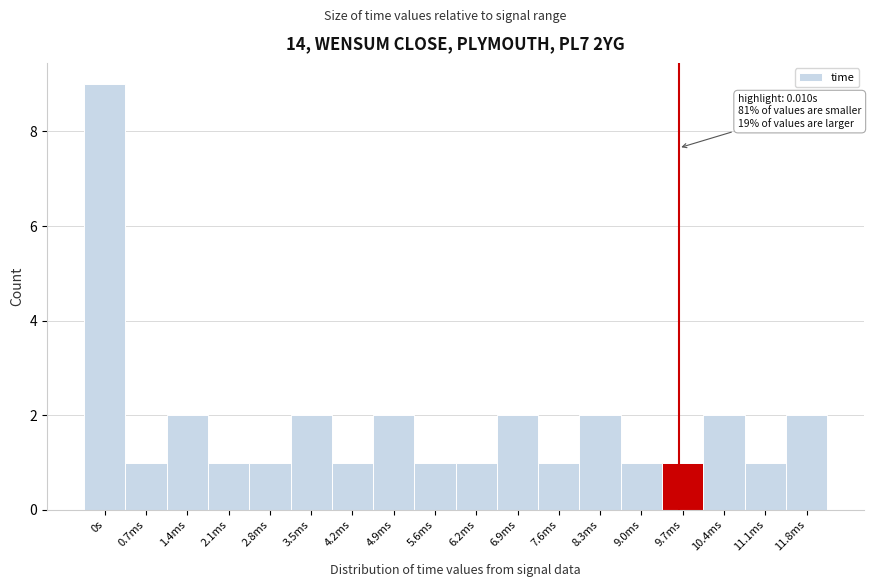

Reading left to right, list all the values displayed in this chart.

0s=9	0.7ms=1	1.4ms=2	2.1ms=1	2.8ms=1	3.5ms=2	4.2ms=1	4.9ms=2	5.6ms=1	6.2ms=1	6.9ms=2	7.6ms=1	8.3ms=2	9.0ms=1	9.7ms=1	10.4ms=2	11.1ms=1	11.8ms=2